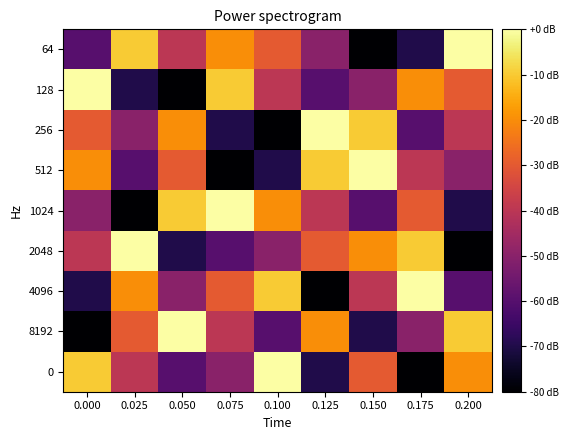

Between 0.125 and 0.175, which series saw the biggest shift?

4096